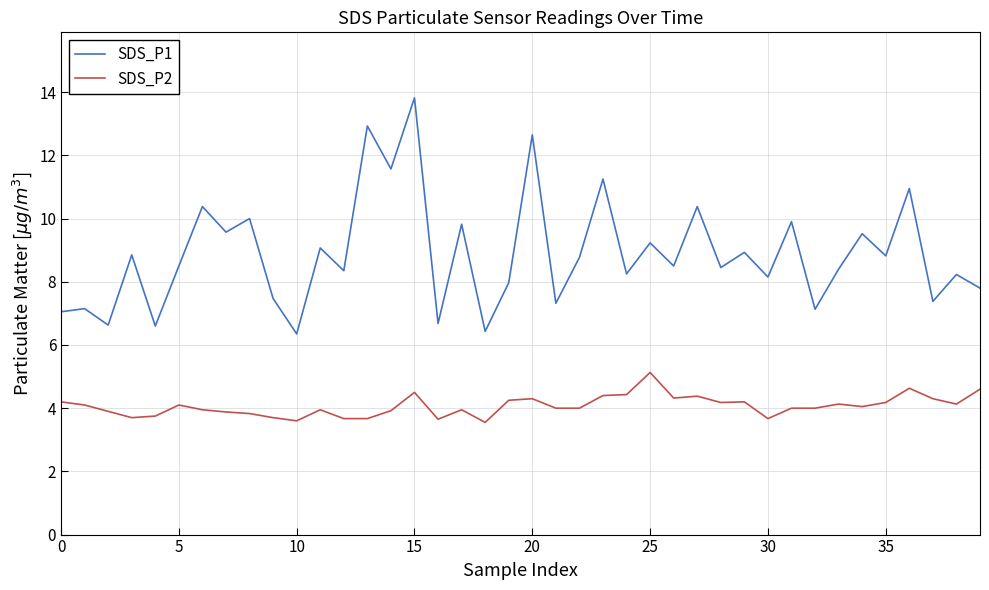

True or false: SDS_P1 and SDS_P2 intersect in this chart.

False